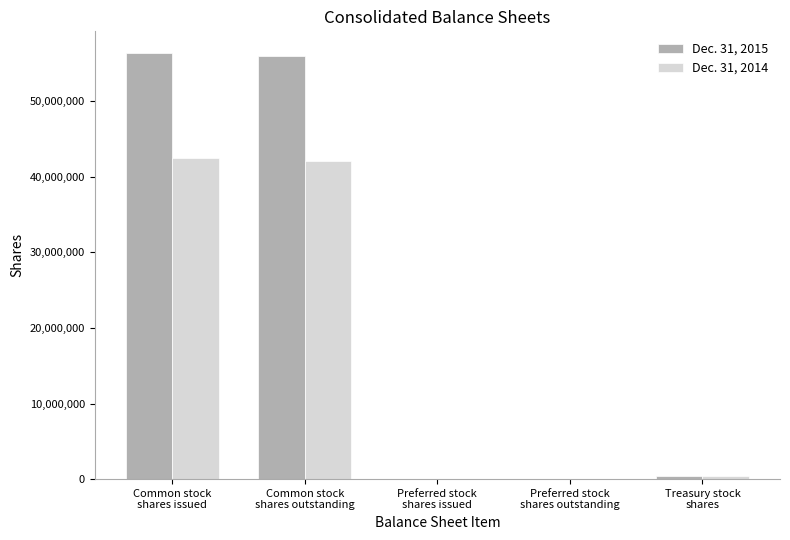

What is the maximum value shown in the chart?

56446573